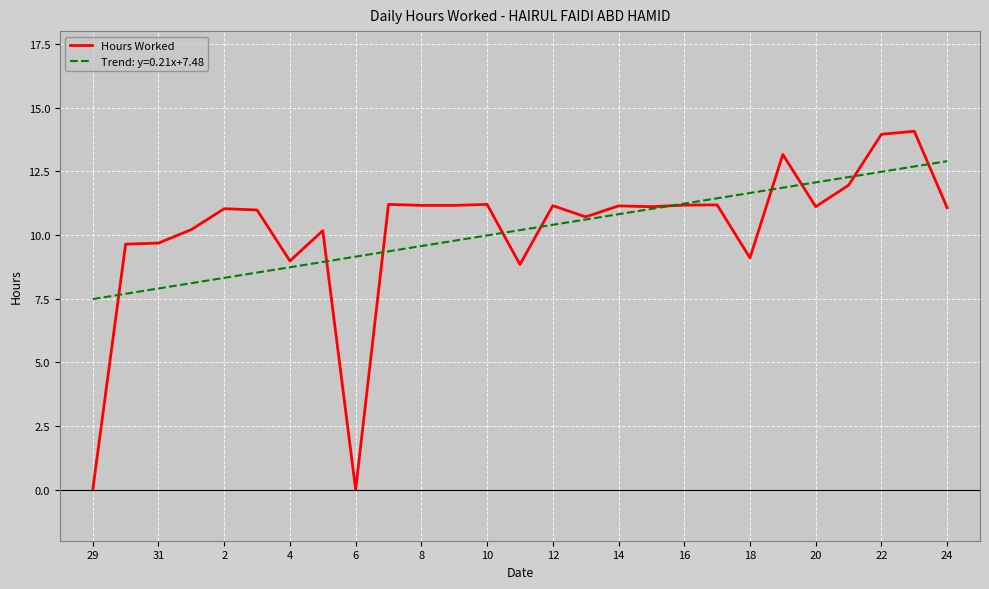

List the series in order of their peak value, highest first.

Hours Worked, Trend: y=0.21x+7.48